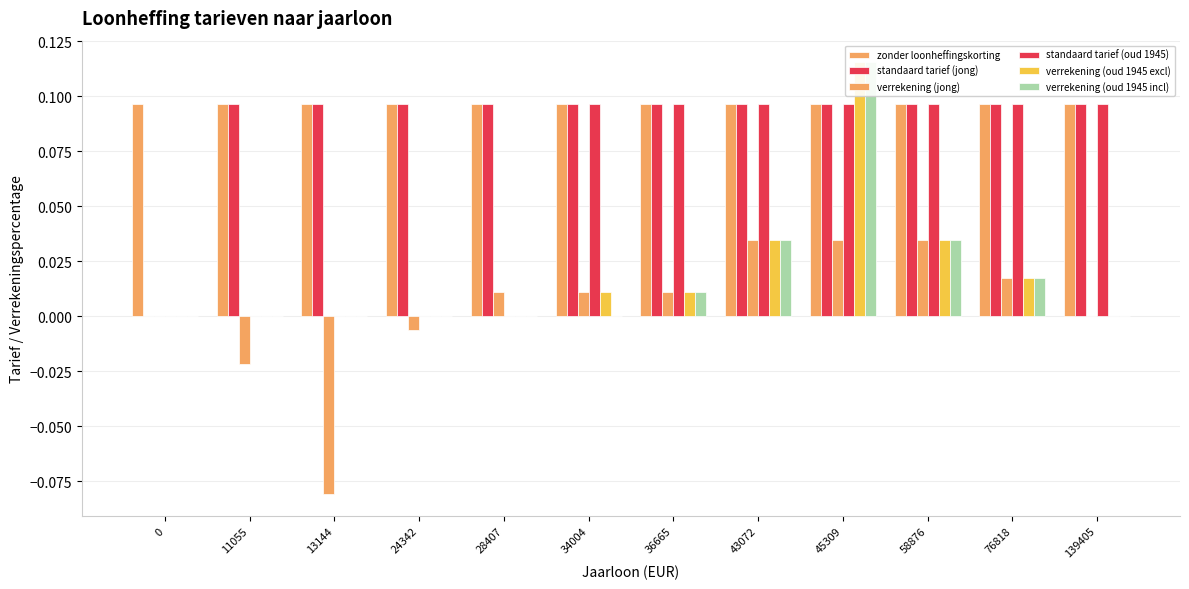

What is the value of the zonder loonheffingskorting bar at the 3rd from the left?

0.1